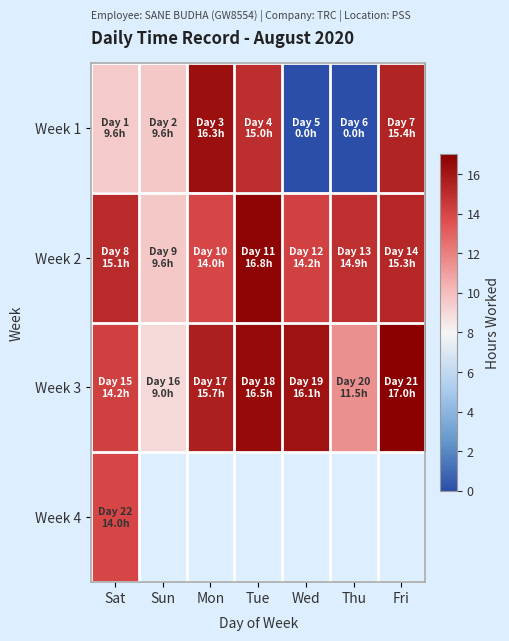

Which category has the highest value across all series?

Fri